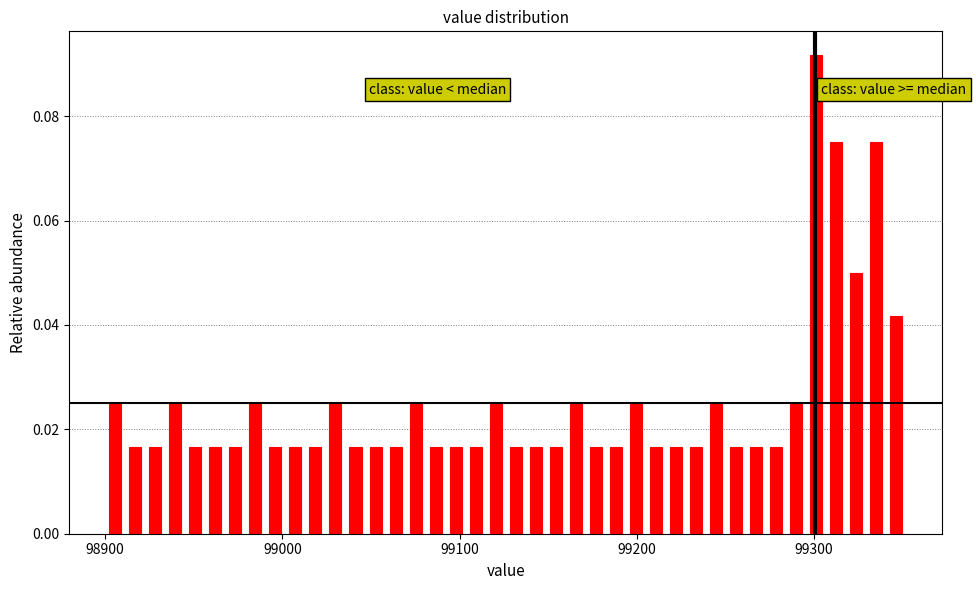

Read against the x-axis, roughly where is the centre of the tallest bar?

99300